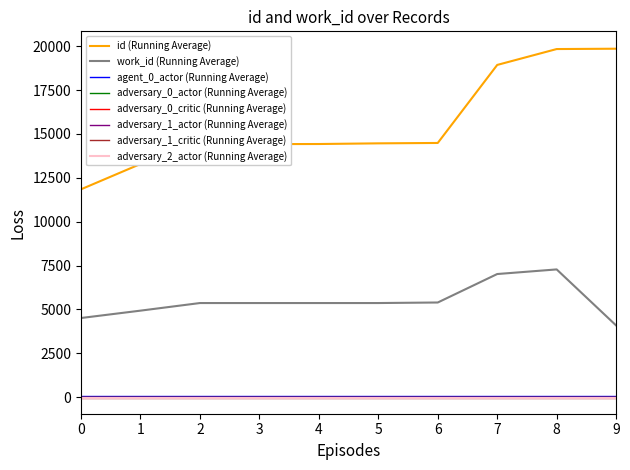

What is the lowest value of the work_id (Running Average) series?

4089